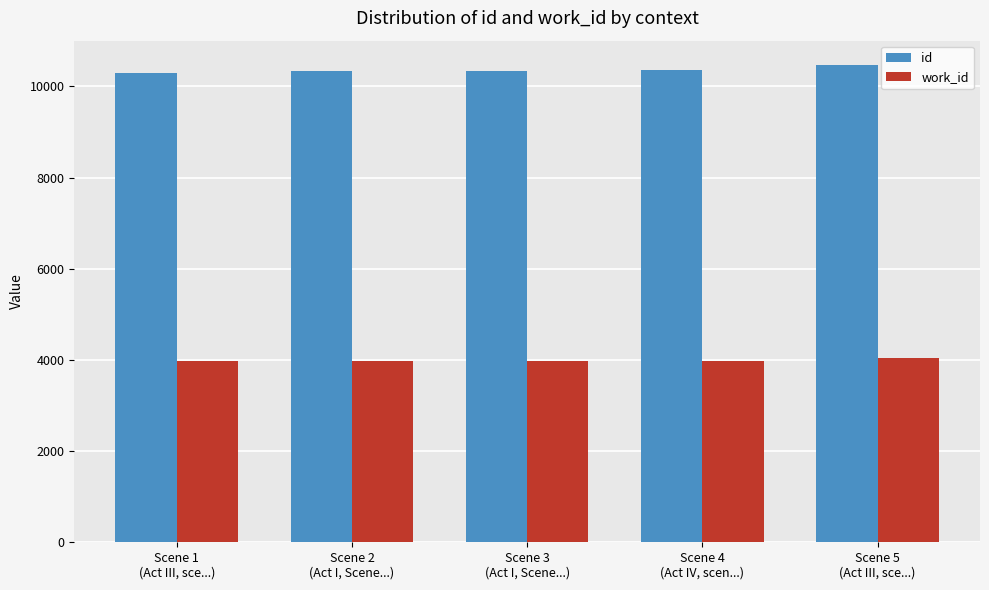

How many groups of bars are there?

5